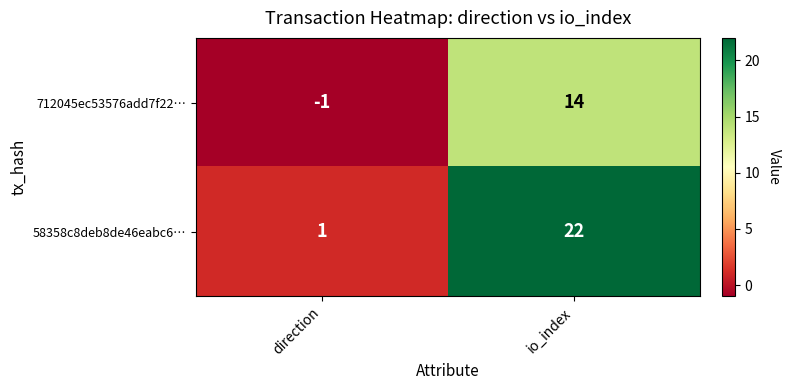

The value of 58358c8deb8de46eabc6… at io_index is 22. True or false?

True